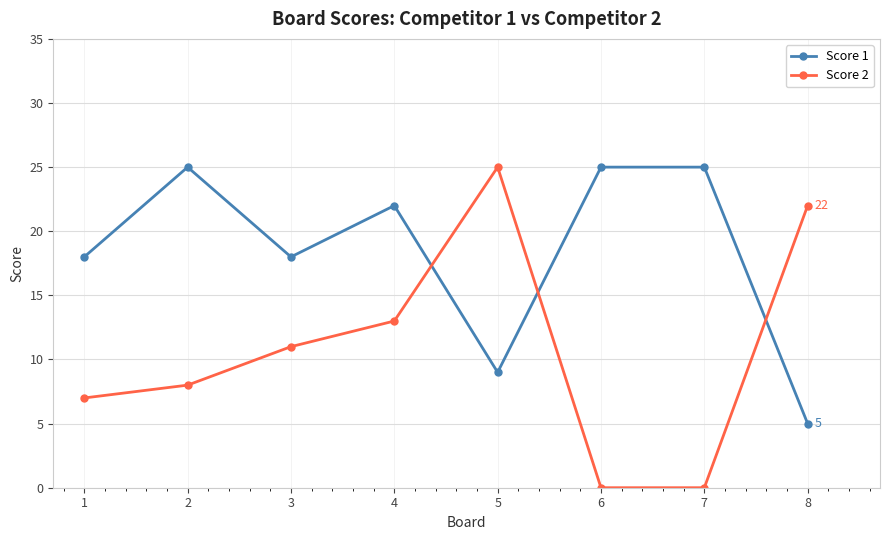

What is the maximum value for Score 2?

25